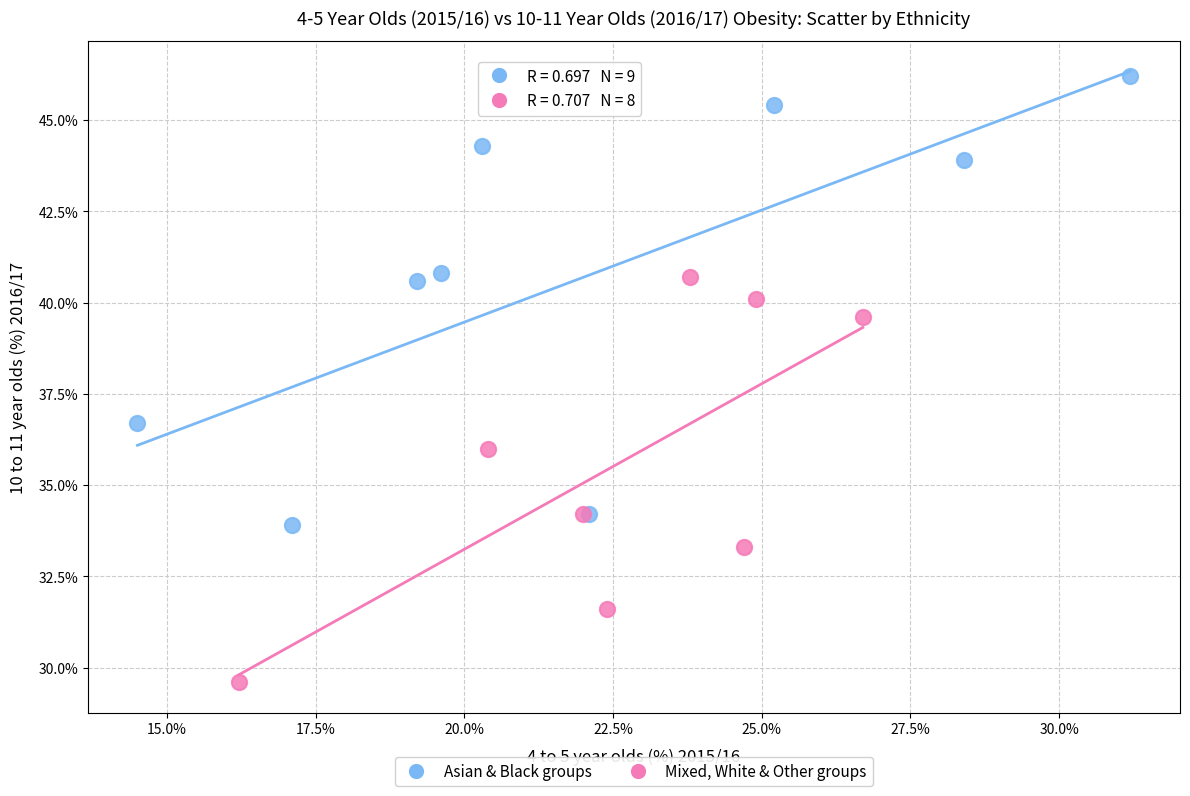

Which series contains the lowest Y value?

Mixed, White & Other groups